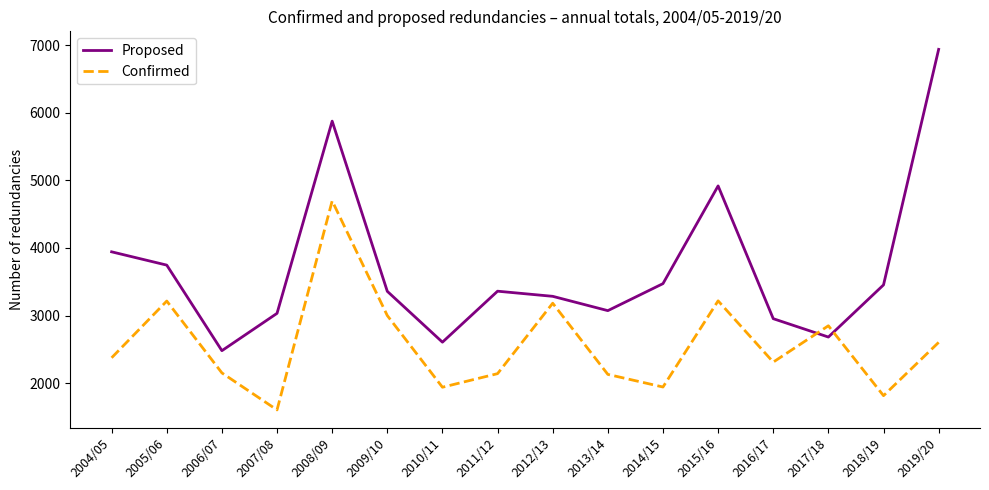

What are all the series names shown in the legend?

Proposed, Confirmed